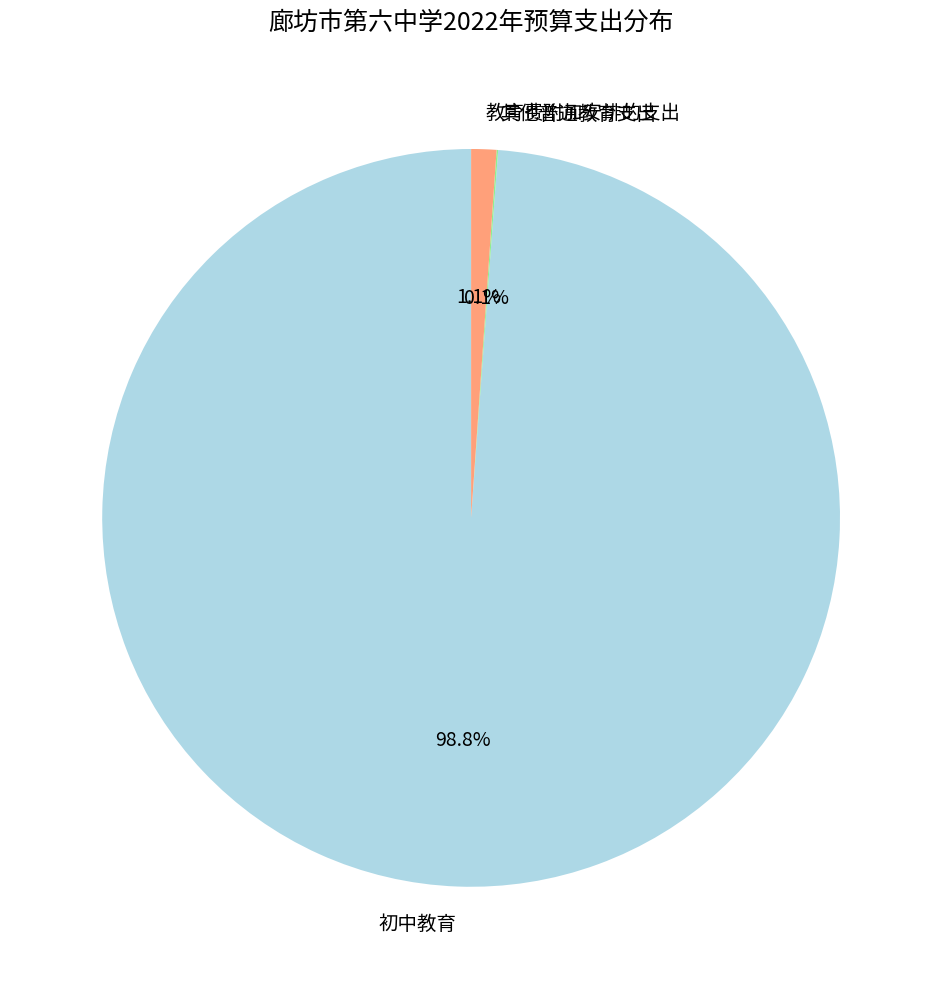

Which category has the biggest portion of the pie?

初中教育